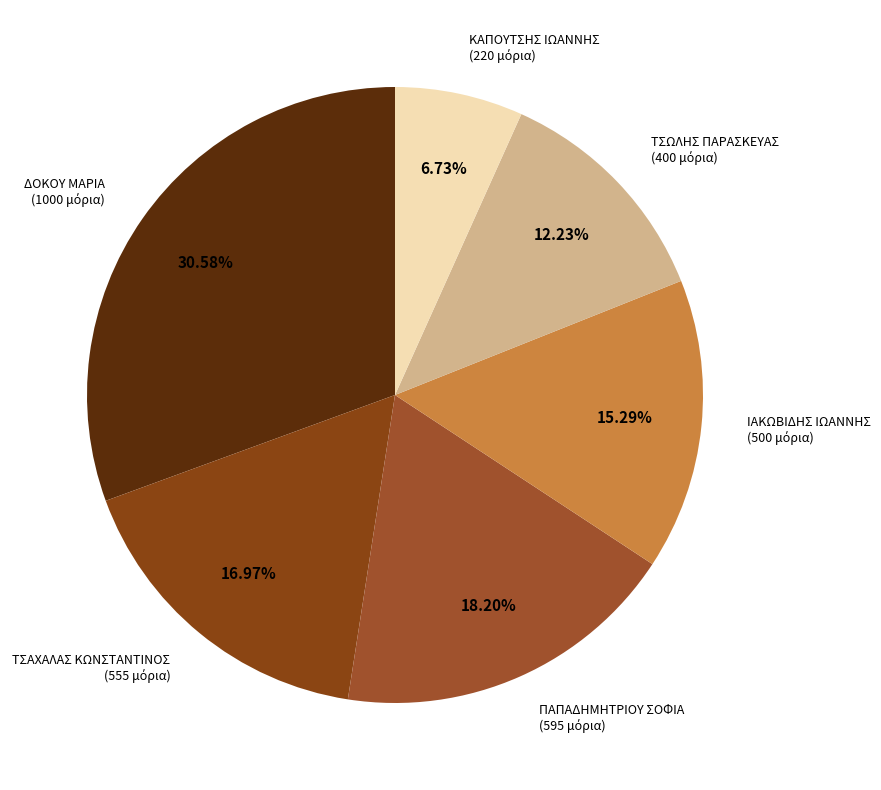

Rank the categories by value from highest to lowest.

ΔΟΚΟΥ ΜΑΡΙΑ, ΠΑΠΑΔΗΜΗΤΡΙΟΥ ΣΟΦΙΑ, ΤΣΑΧΑΛΑΣ ΚΩΝΣΤΑΝΤΙΝΟΣ, ΙΑΚΩΒΙΔΗΣ ΙΩΑΝΝΗΣ, ΤΣΩΛΗΣ ΠΑΡΑΣΚΕΥΑΣ, ΚΑΠΟΥΤΣΗΣ ΙΩΑΝΝΗΣ